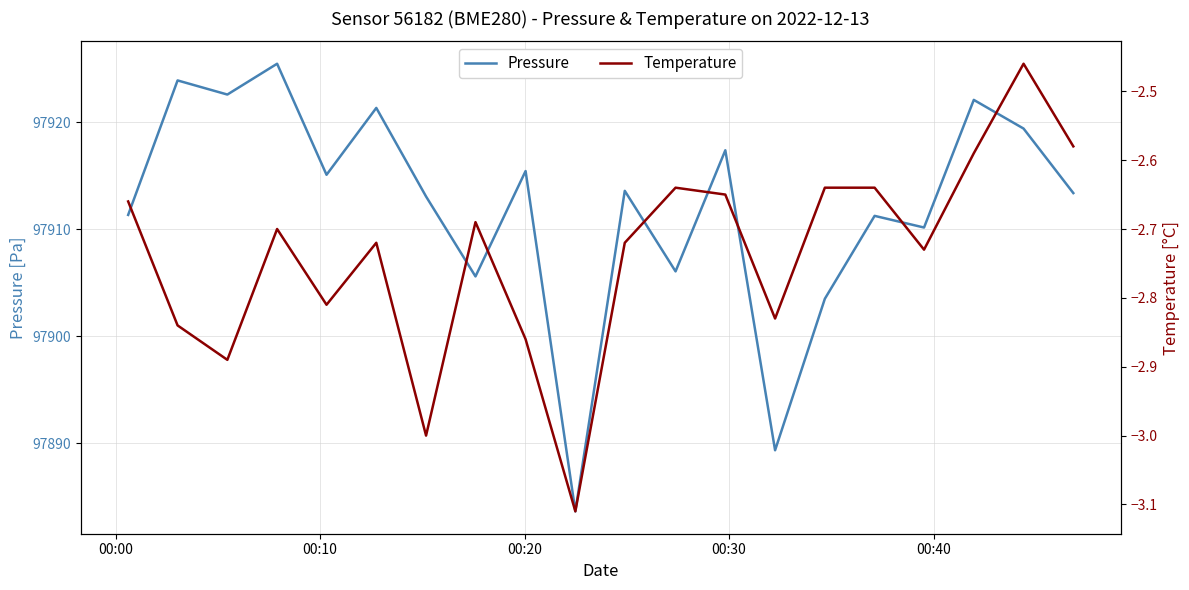

What is the difference between the maximum and minimum values in the Pressure series?

41.8